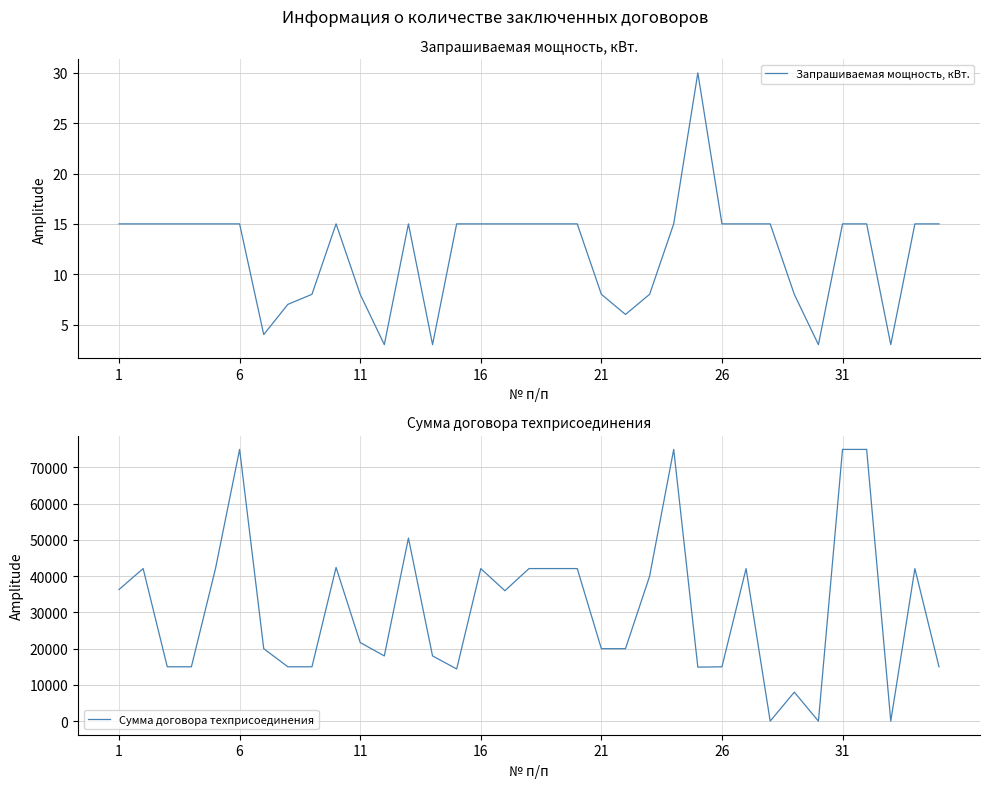

What is the maximum value shown in the chart?

74923.1